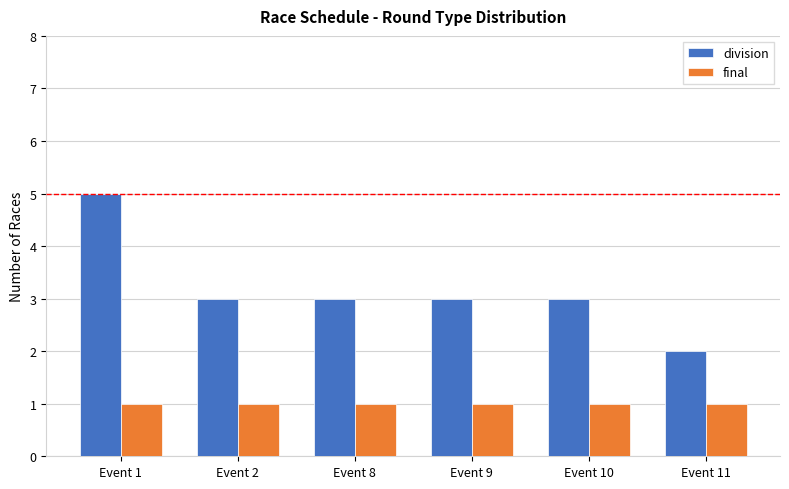

What is the sum of the division values at Event 9 and Event 8?

6